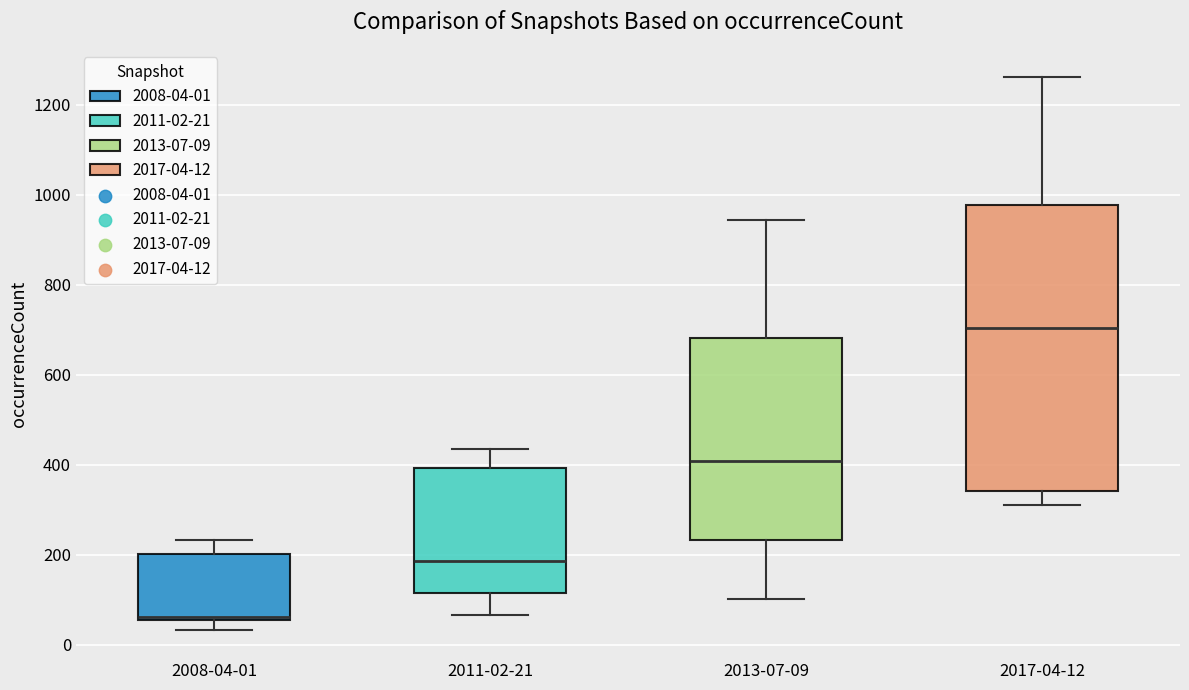

Reading left to right, read every box against the y-axis: the position of its median line, the range the box covers, and the ends of its whiskers. The values are not printed on the chart, so give them approximately, as read against the axis.

2008-04-01: median 60, box 60 to 200, whiskers 40 to 240
2011-02-21: median 180, box 120 to 400, whiskers 60 to 440
2013-07-09: median 400, box 240 to 680, whiskers 100 to 940
2017-04-12: median 700, box 340 to 980, whiskers 320 to 1260